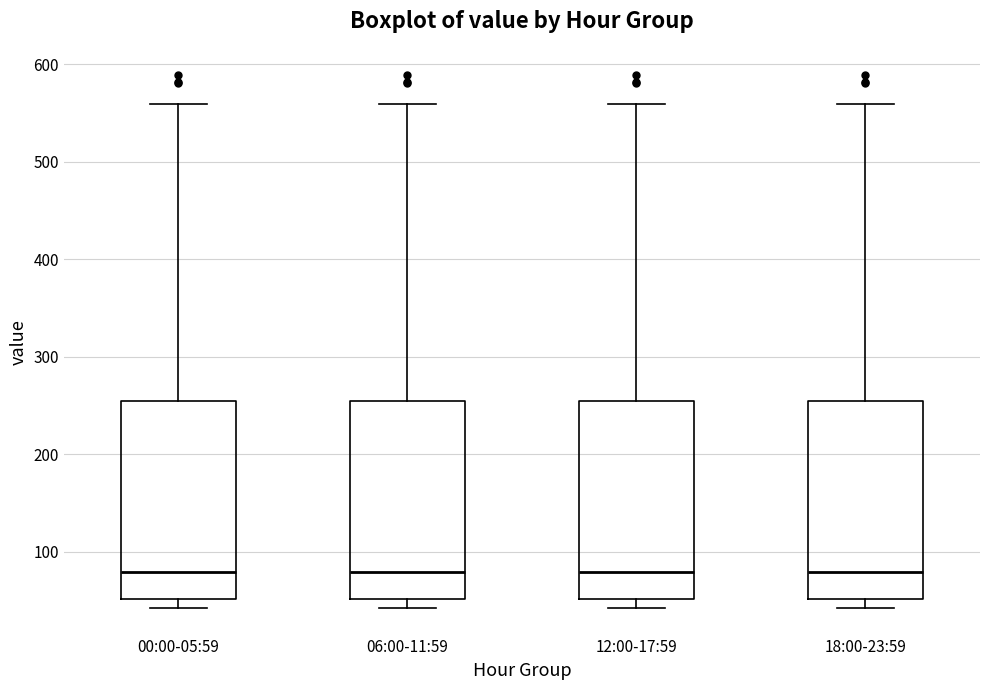

Where does the median line of the box for 00:00-05:59 sit on the y-axis? The values are not printed on the chart, so give them approximately, as read against the axis.

80